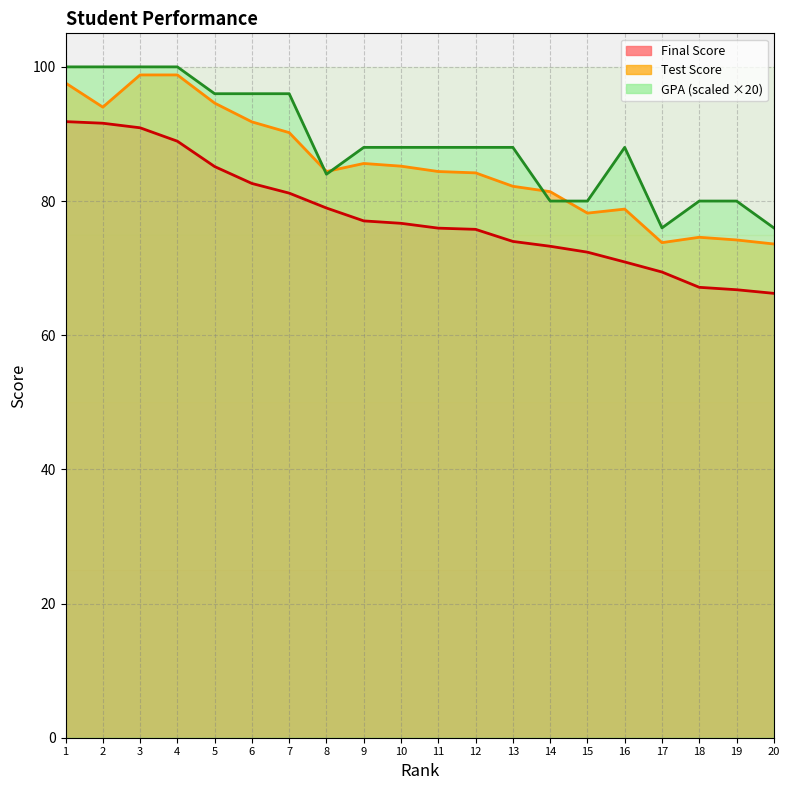

What is the value of the Final Score point at the 7th from the left?

81.2